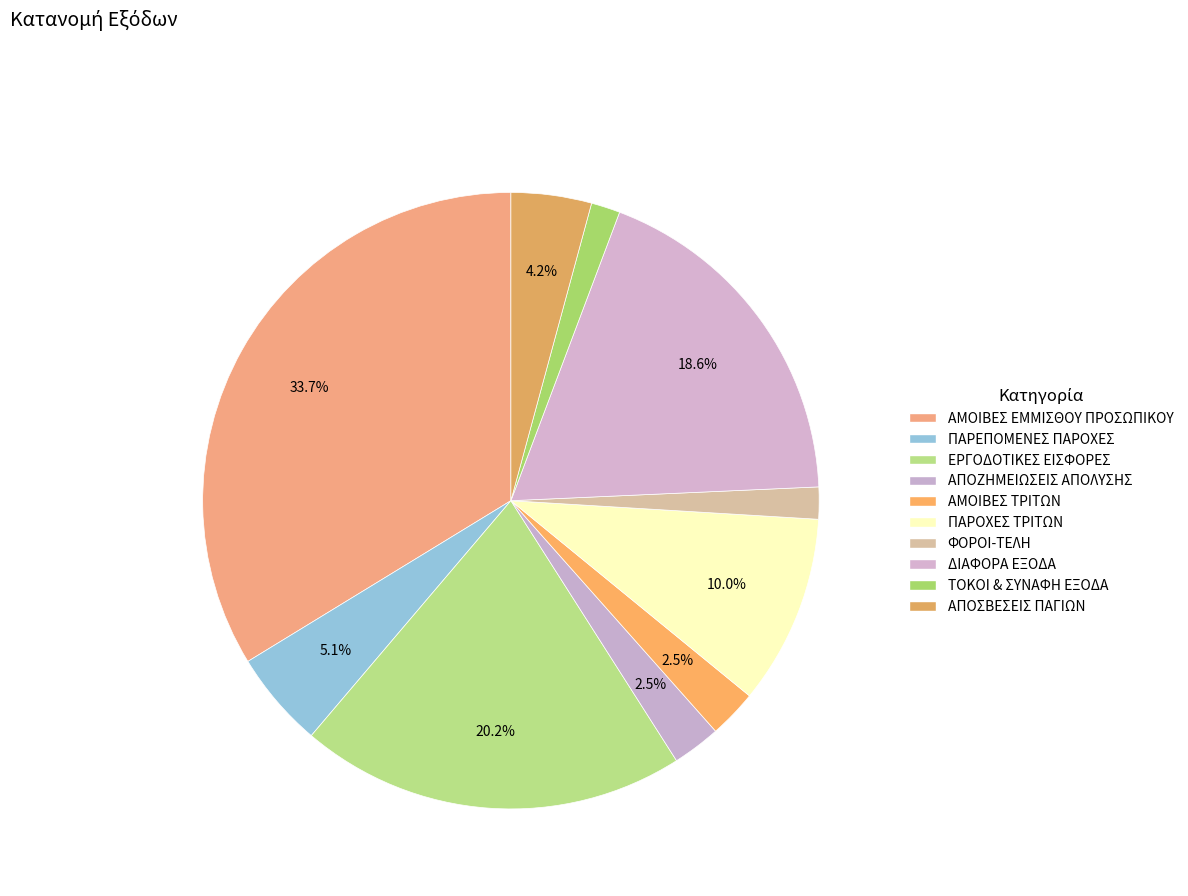

How many segments does this pie chart have?

10